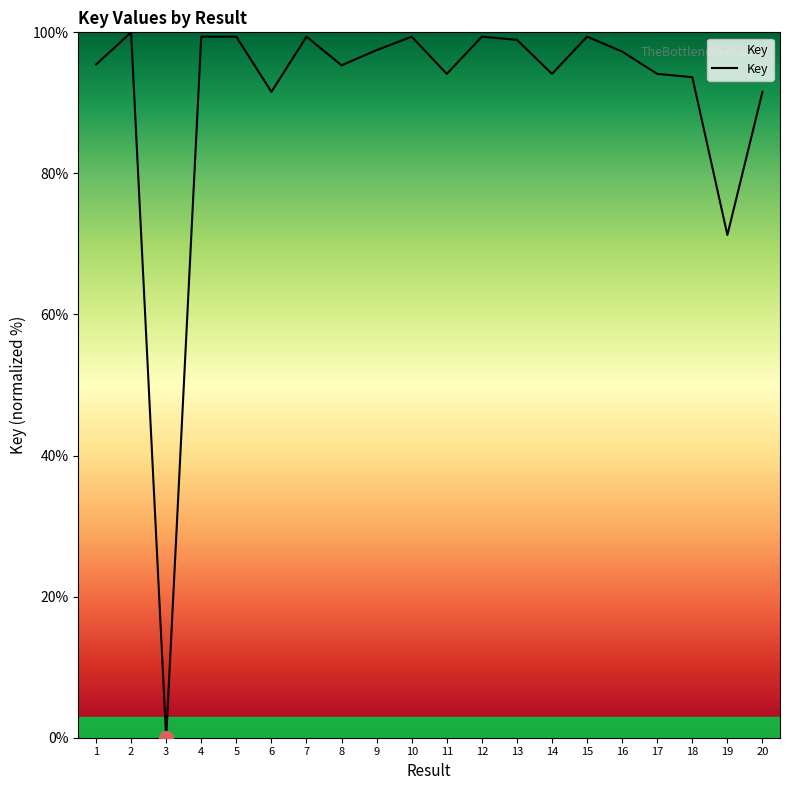

At which category does the data reach its first local peak?

2